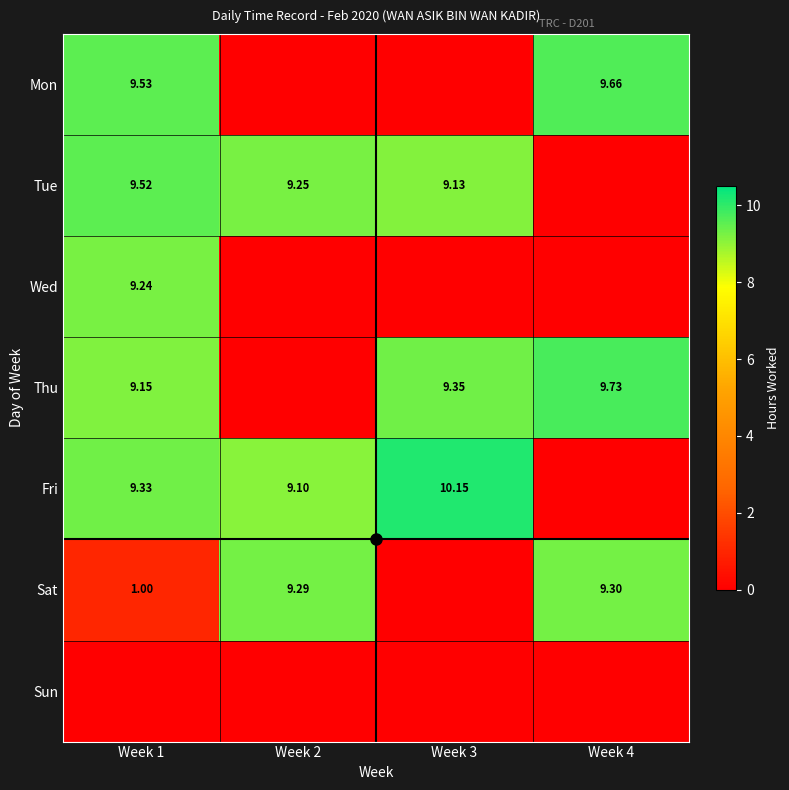

Which series changed the most between Week 2 and Week 3?

Thu